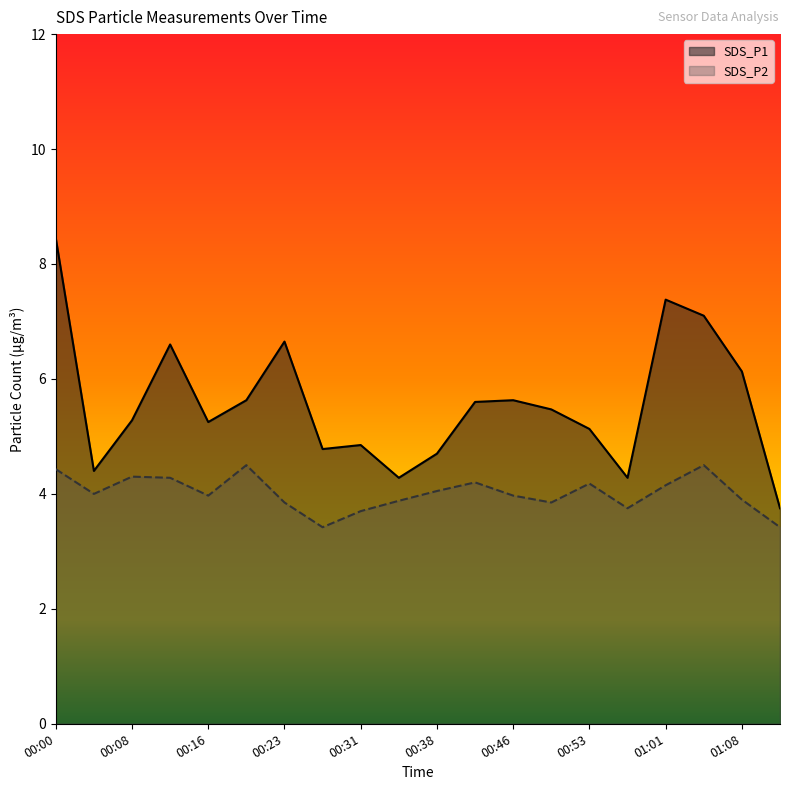

Rank the series by their average value, from lowest to highest.

SDS_P2, SDS_P1